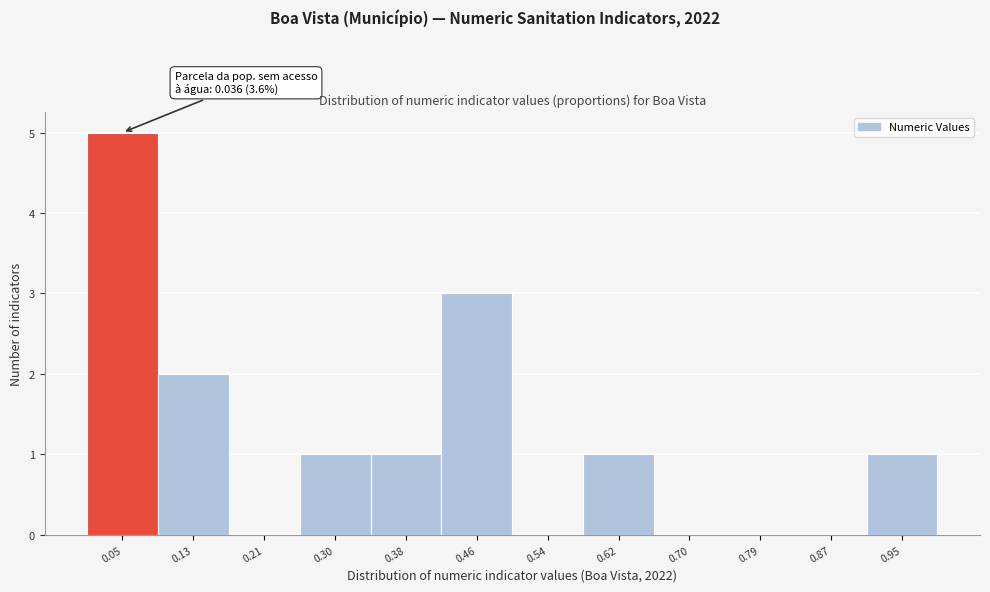

Over which range of the x-axis is the bar tallest?

0.01 to 0.09